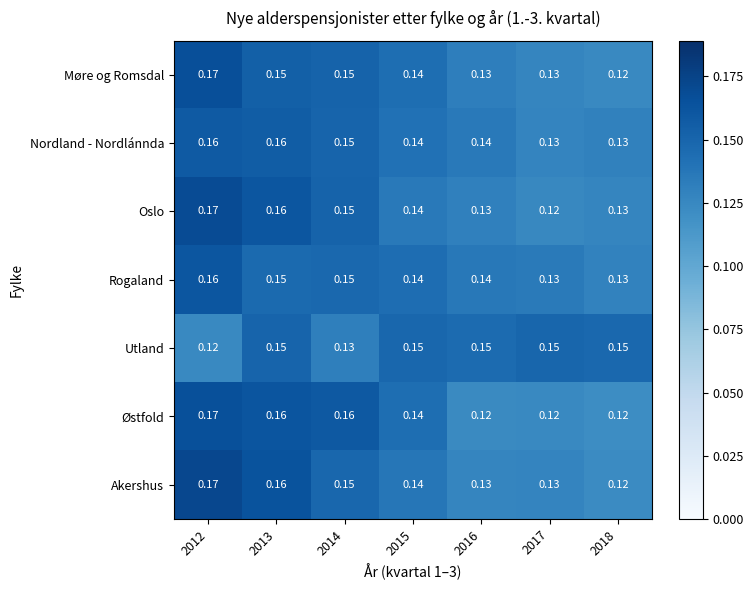

Between 2014 and 2017, which series saw the biggest shift?

Østfold